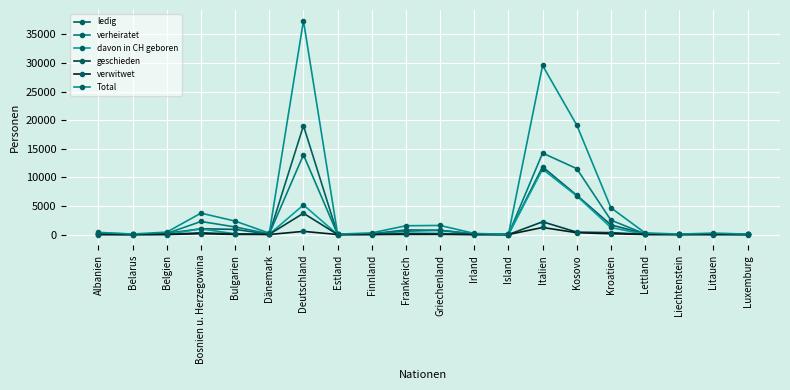

How many series are shown in this chart?

6